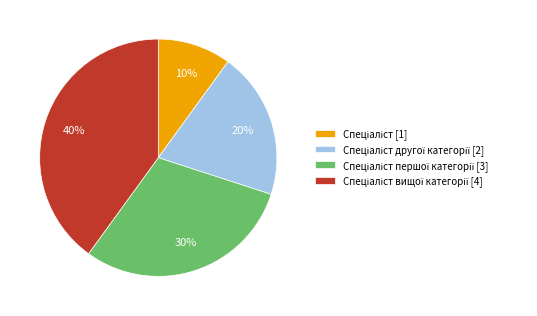

How many segments does this pie chart have?

4